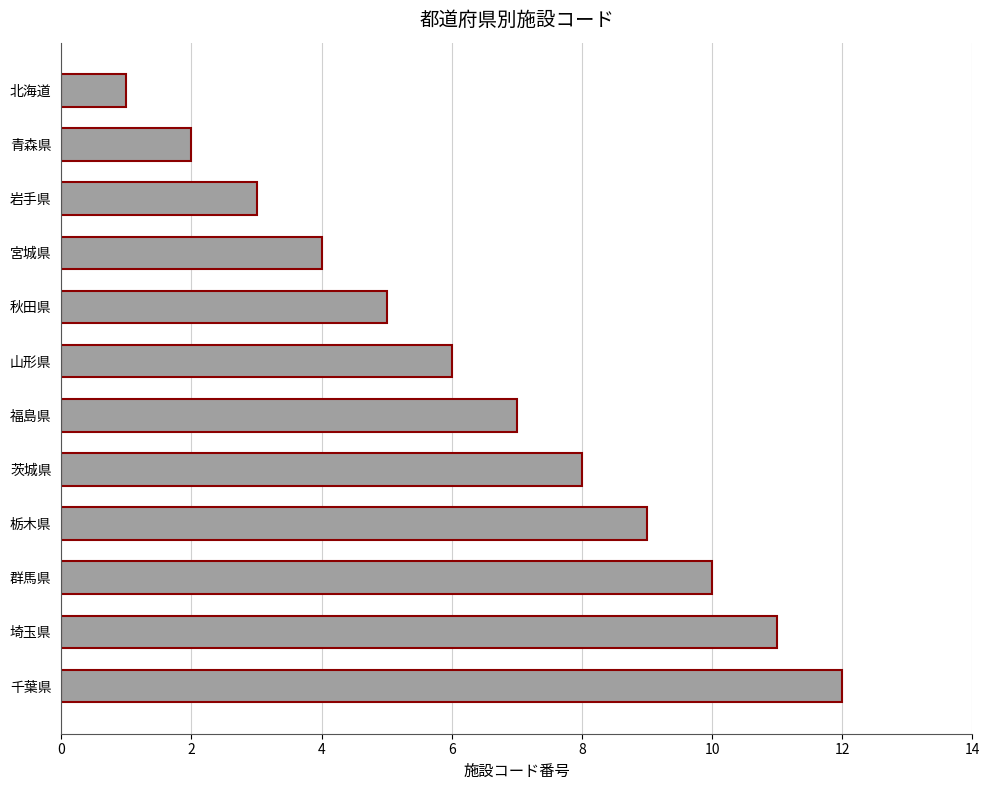

What is the sum of all values?

78